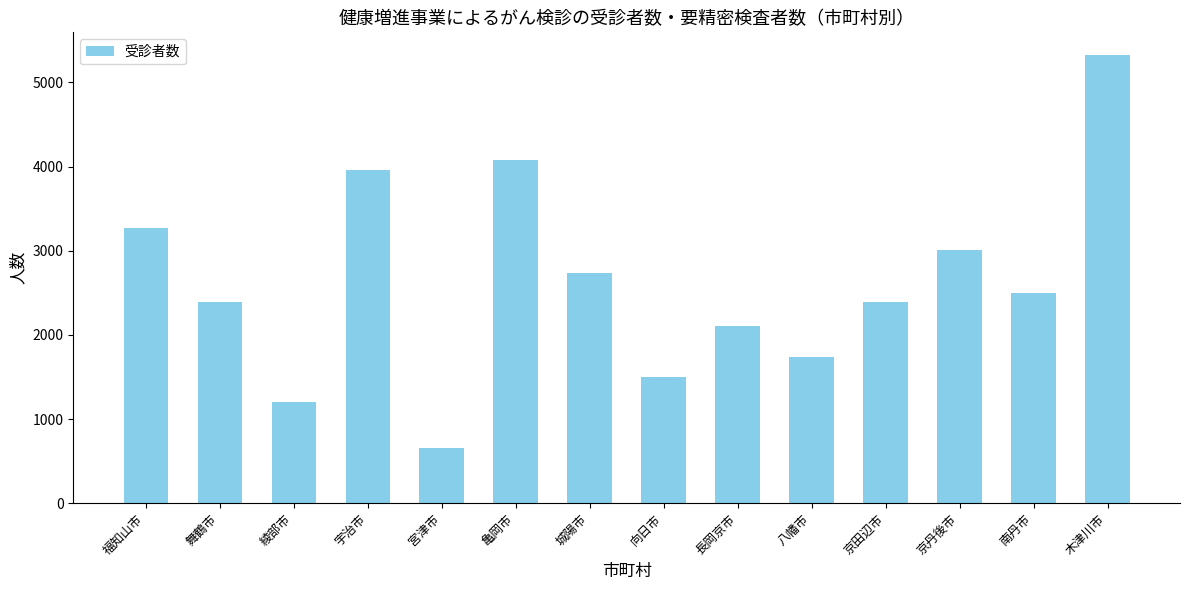

What is the approximate value at 京丹後市, to the nearest 50?

3000